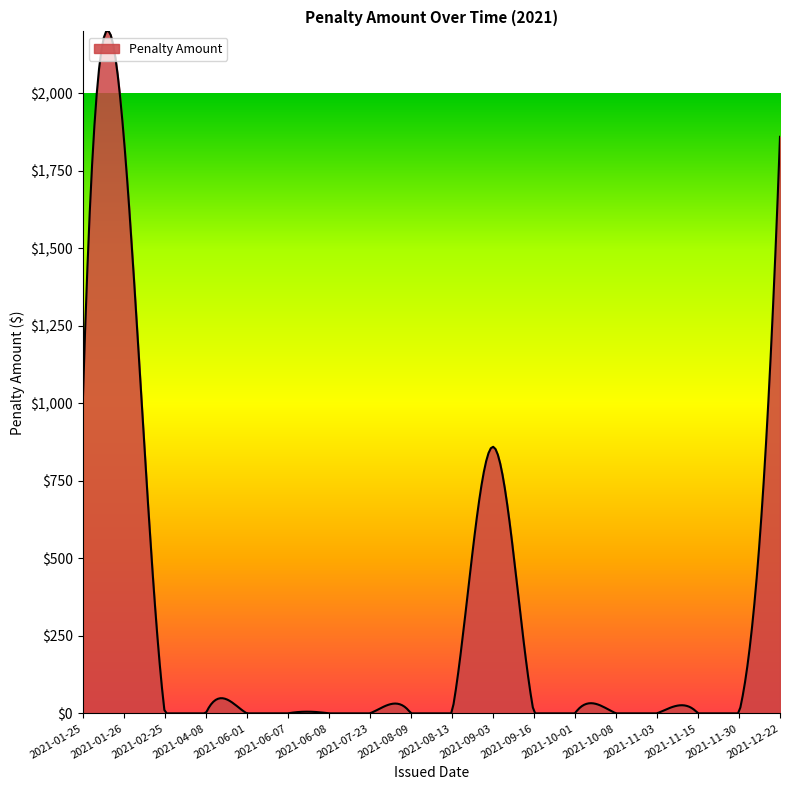

What is the maximum value shown in the chart?

2202.0